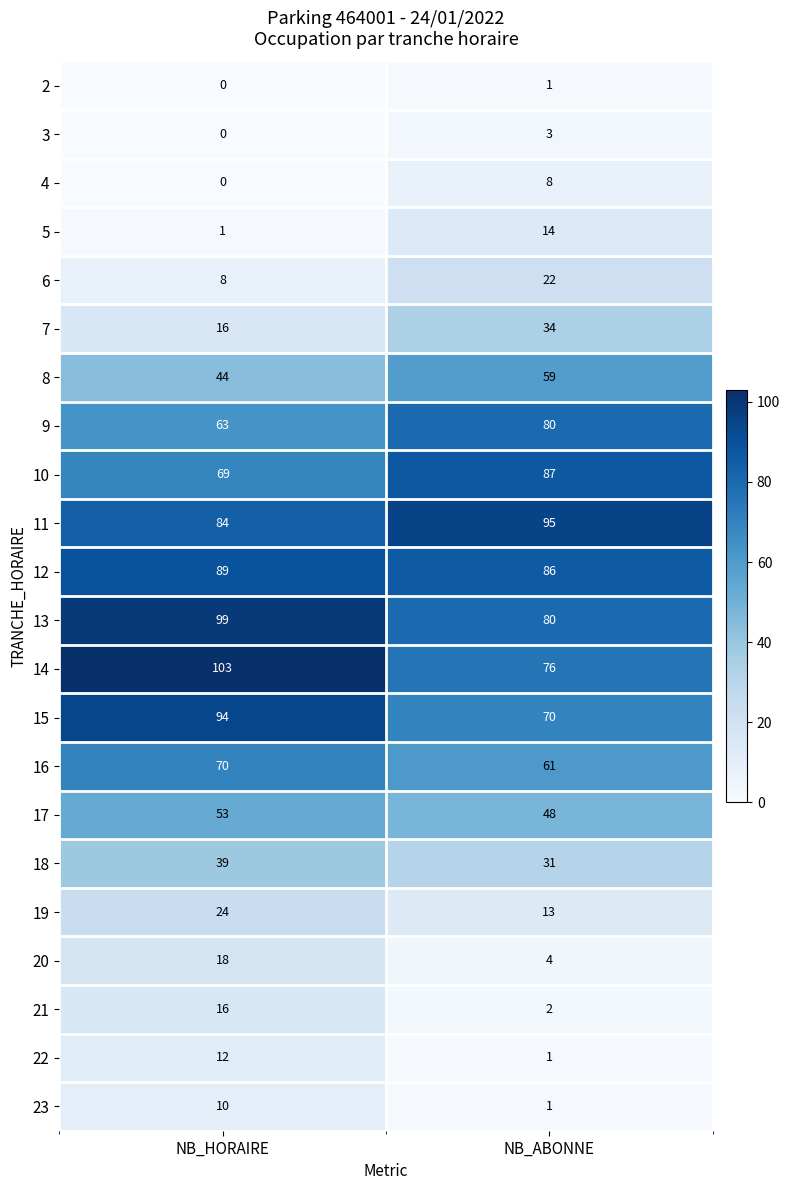

True or false: 19 has a value of 13 at NB_ABONNE.

True